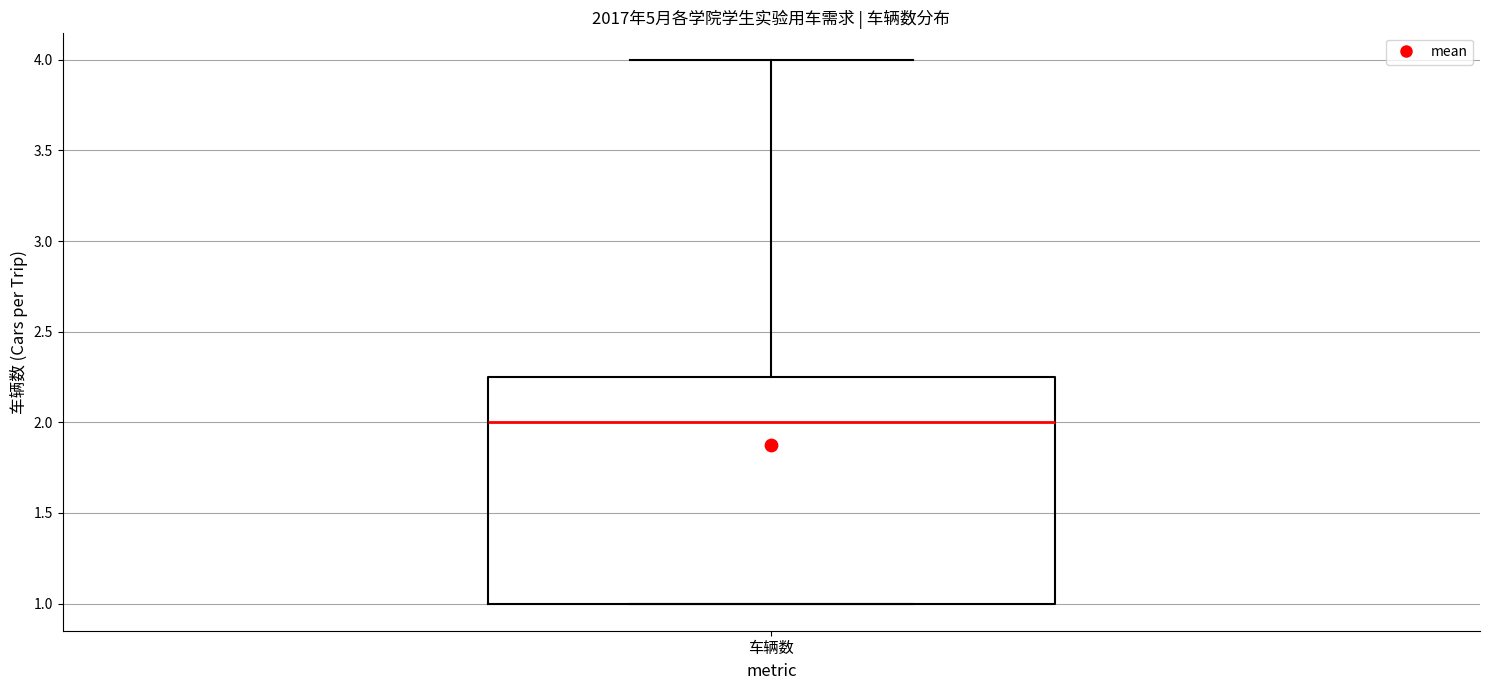

Where does the upper whisker of the box for 车辆数 end on the y-axis? The values are not printed on the chart, so give them approximately, as read against the axis.

4.00